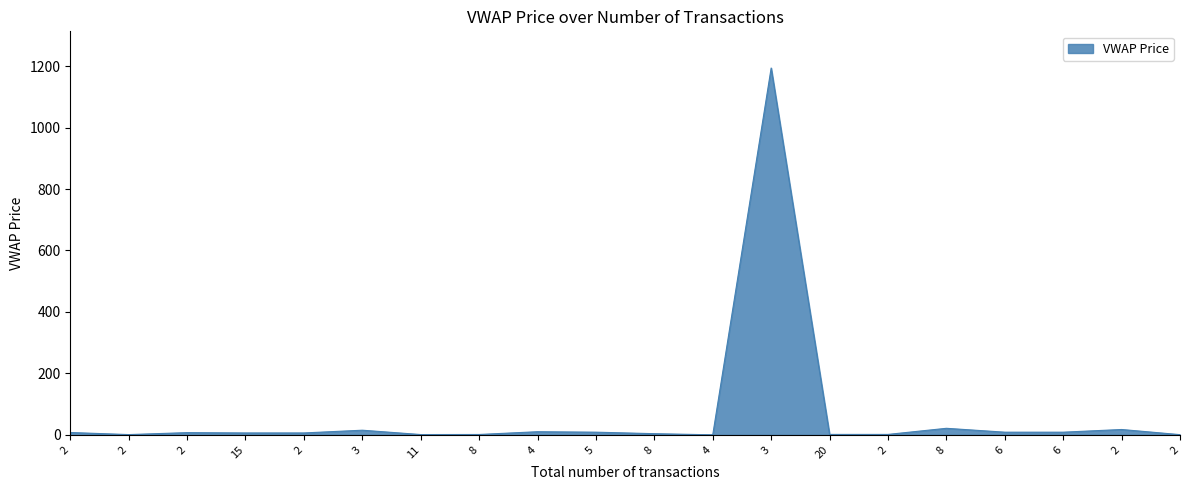

Does the chart have visible grid lines?

No